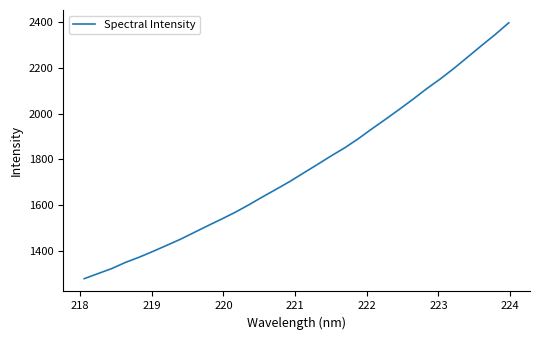

What is the sum of all values?

56418.5